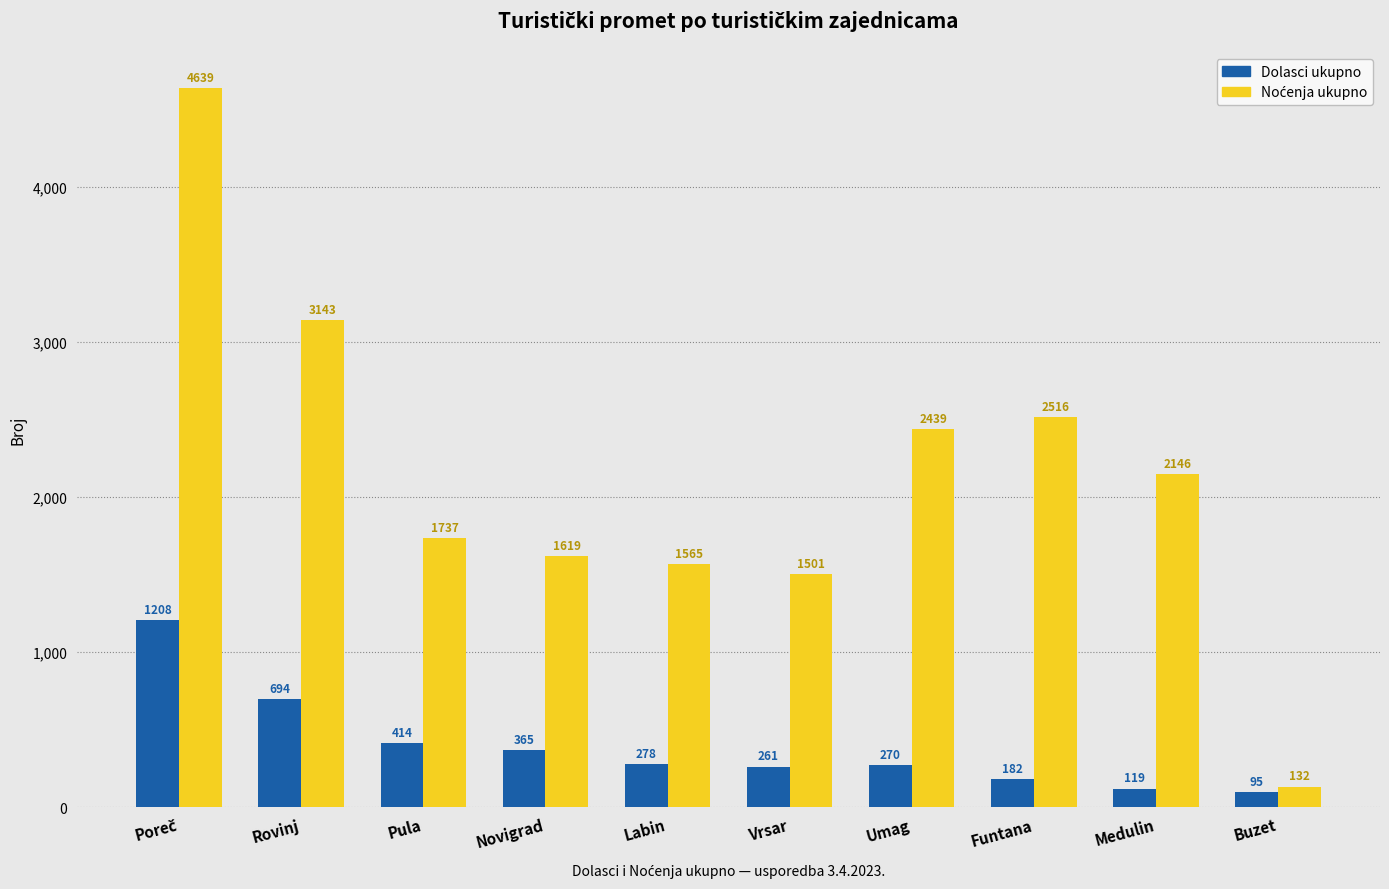

What is the spread (max minus min) of values at Umag?

2169